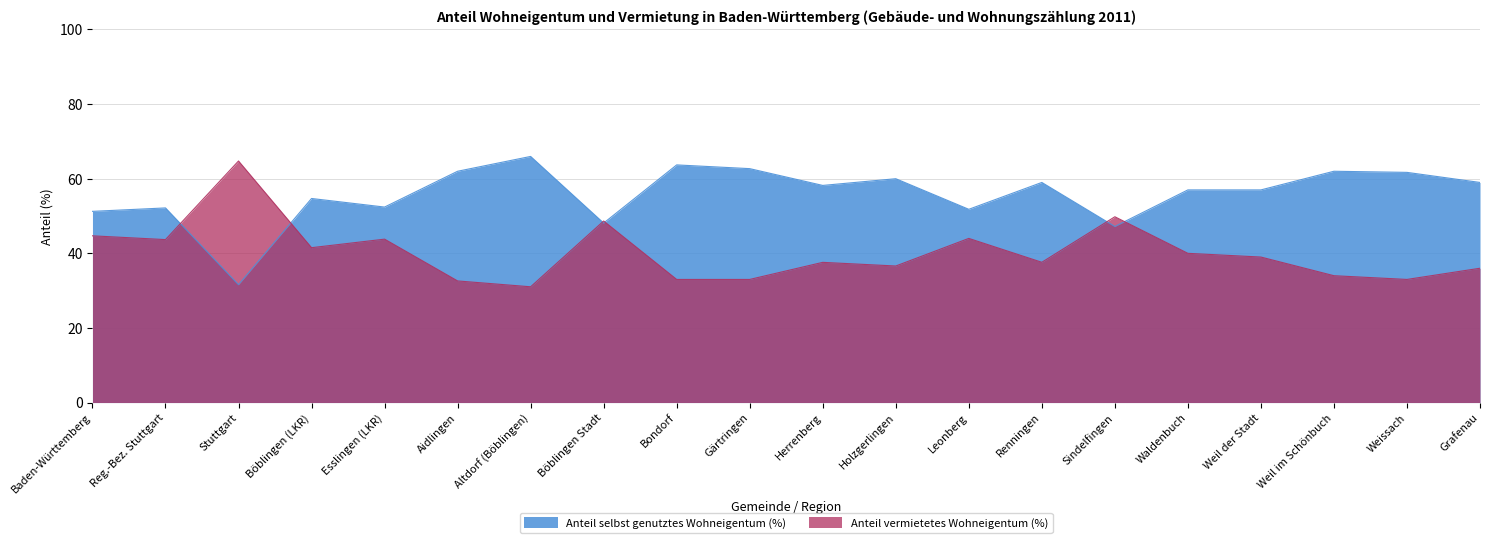

List the series in order of their peak value, highest first.

Anteil selbst genutztes Wohneigentum (%), Anteil vermietetes Wohneigentum (%)